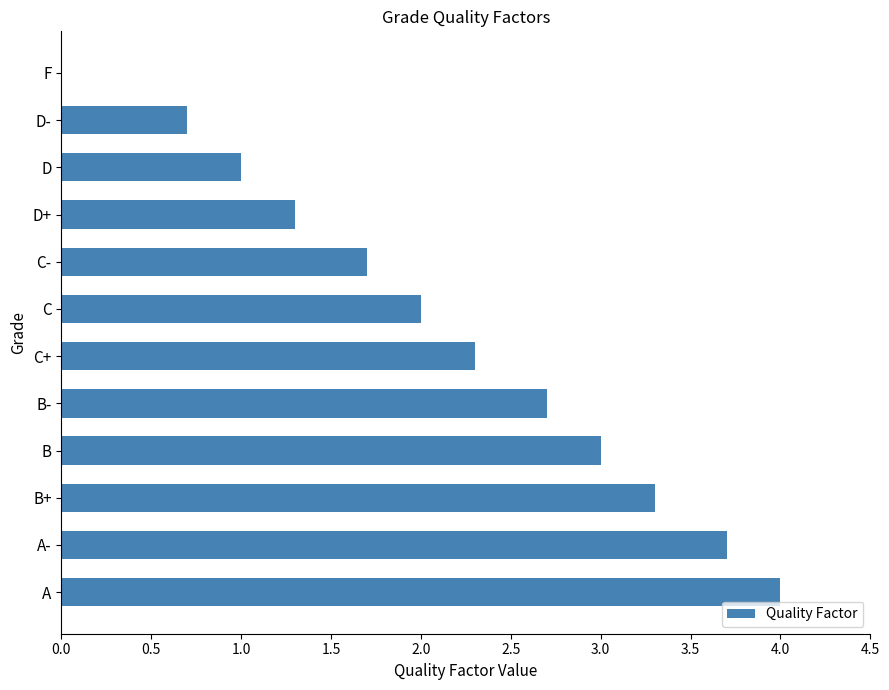

Is it true that the value at C+ is 2.3?

True